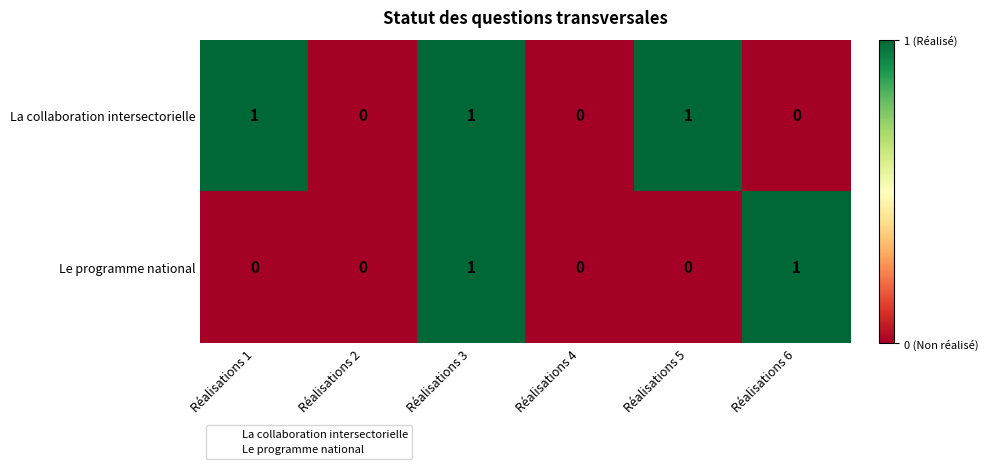

Reading left to right, extract all data points from this chart.

La collaboration intersectorielle: 1	0	1	0	1	0
Le programme national: 0	0	1	0	0	1